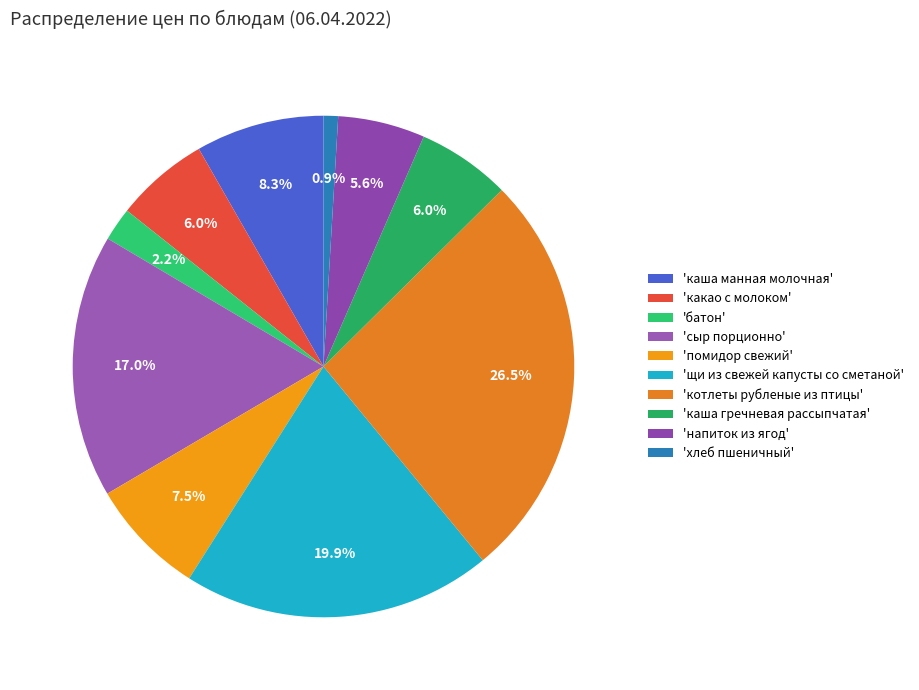

How many segments does this pie chart have?

10